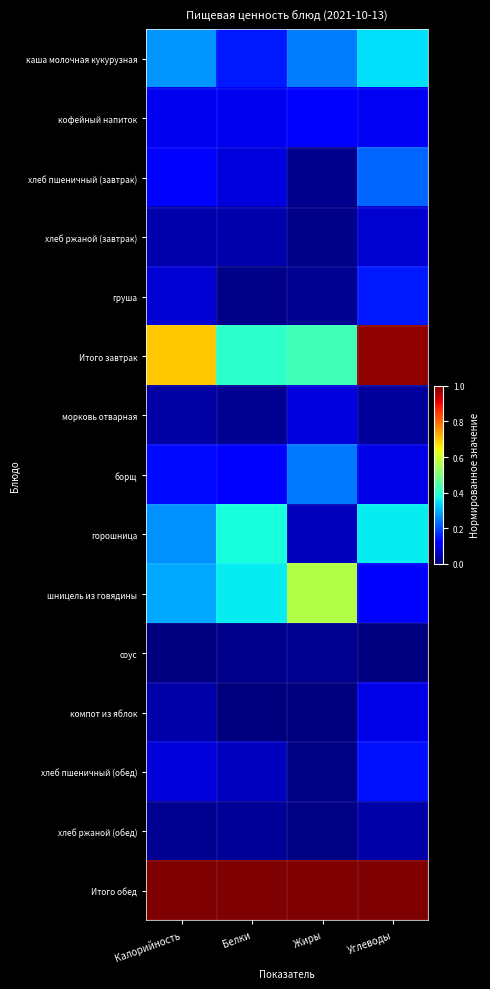

Which has a higher value, Жиры or Белки?

Жиры